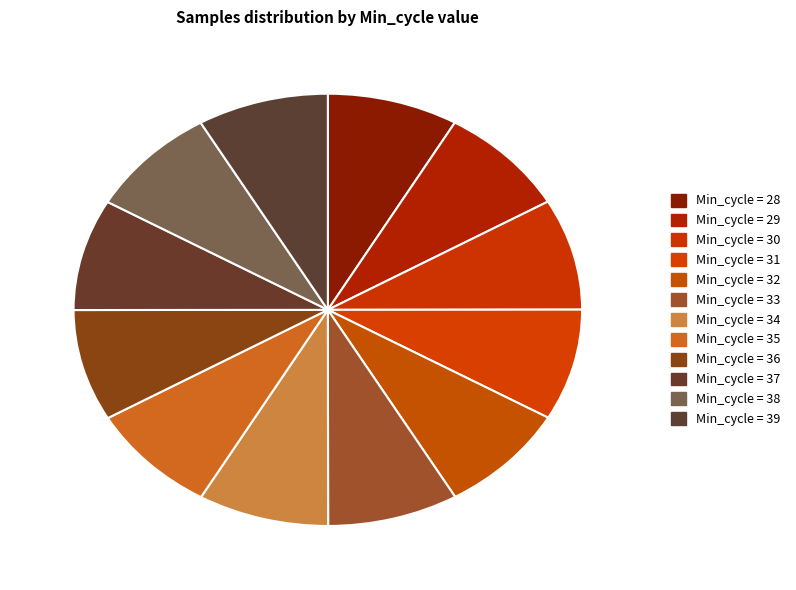

Is there a majority slice in this chart?

No